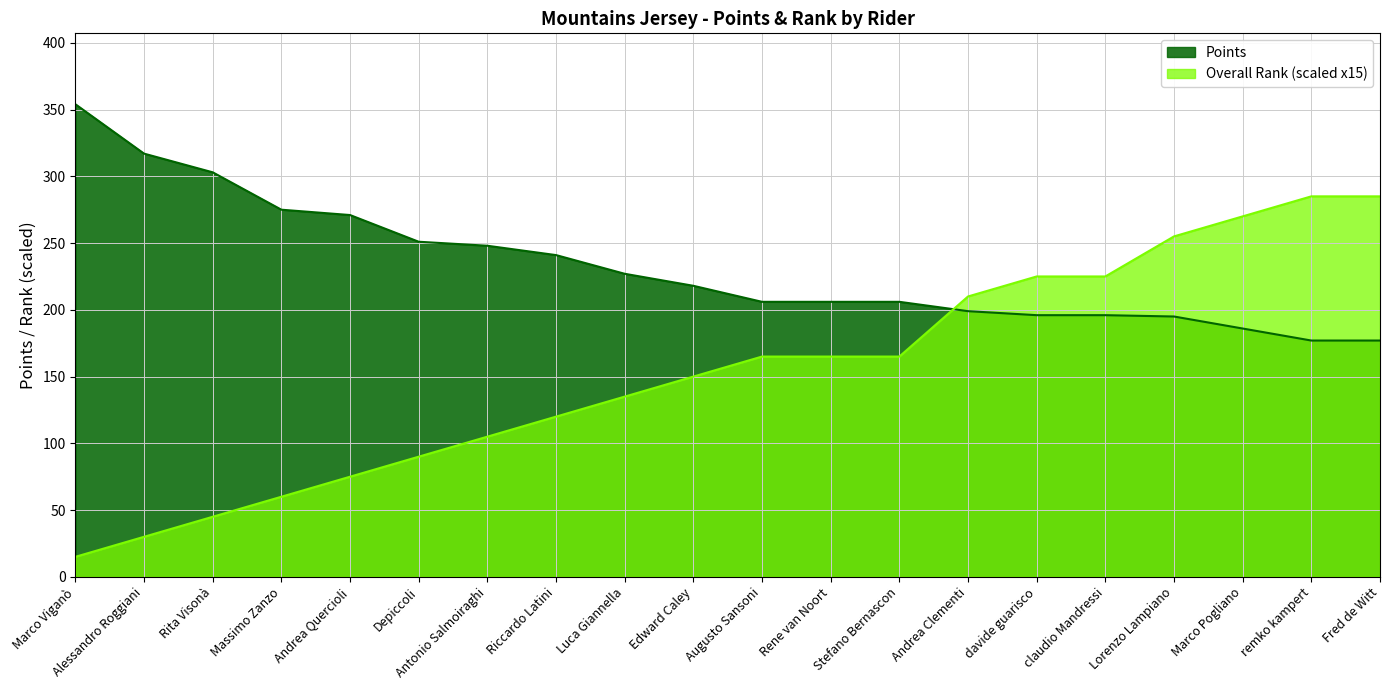

At which label is Overall Rank closest to 150?

Edward Caley